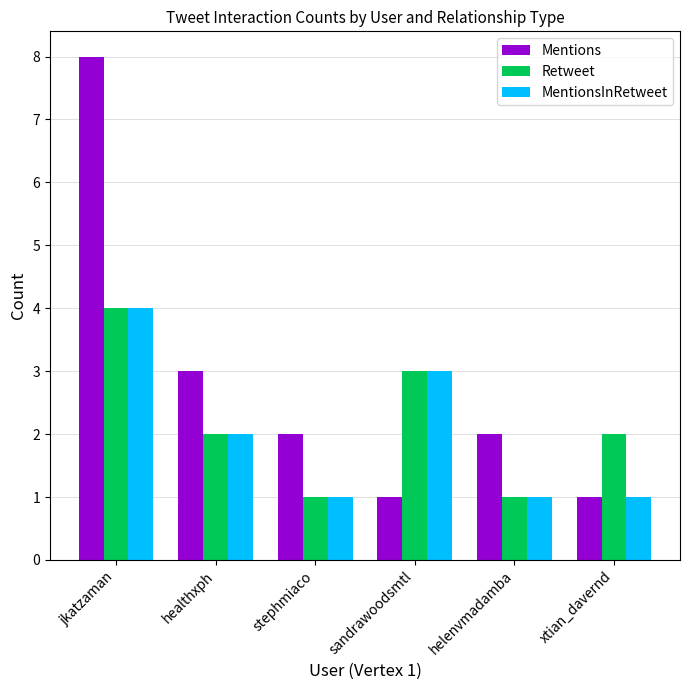

Count the number of categories in the chart.

6